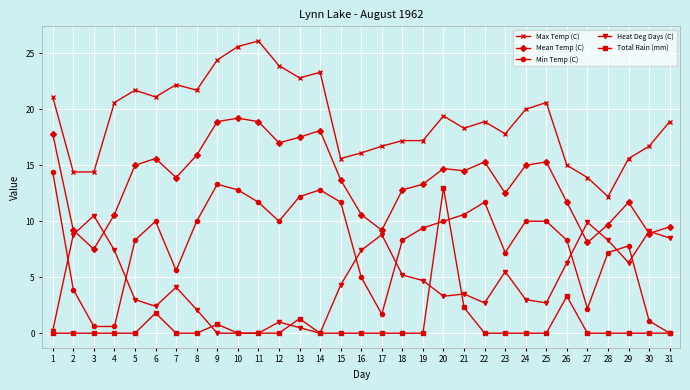

After their last crossing, which series has the higher values: Heat Deg Days (C) or Min Temp (C)?

Heat Deg Days (C)